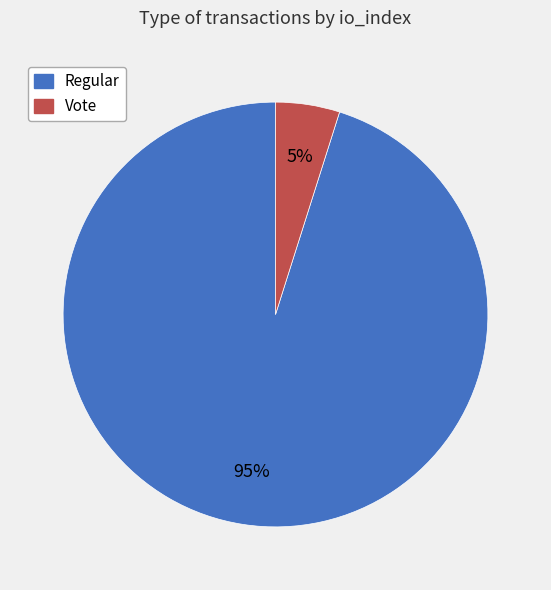

Which slice represents more than half of the pie?

Regular